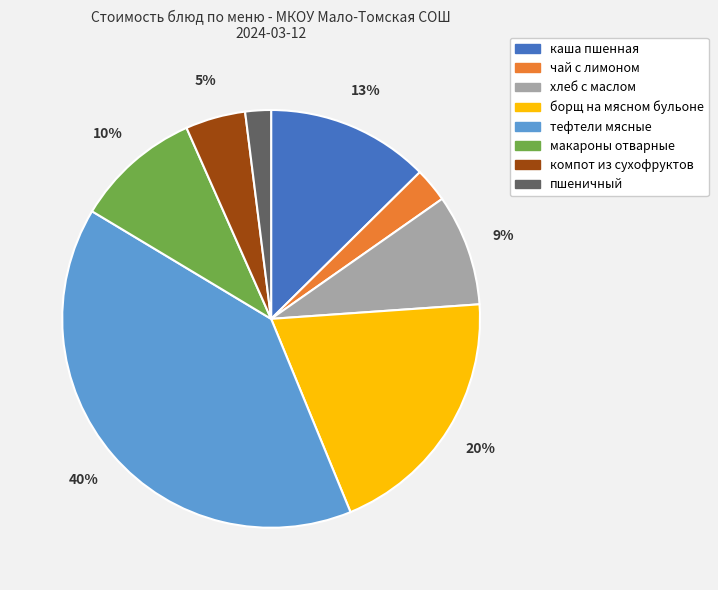

What is the largest slice in the pie chart?

тефтели мясные